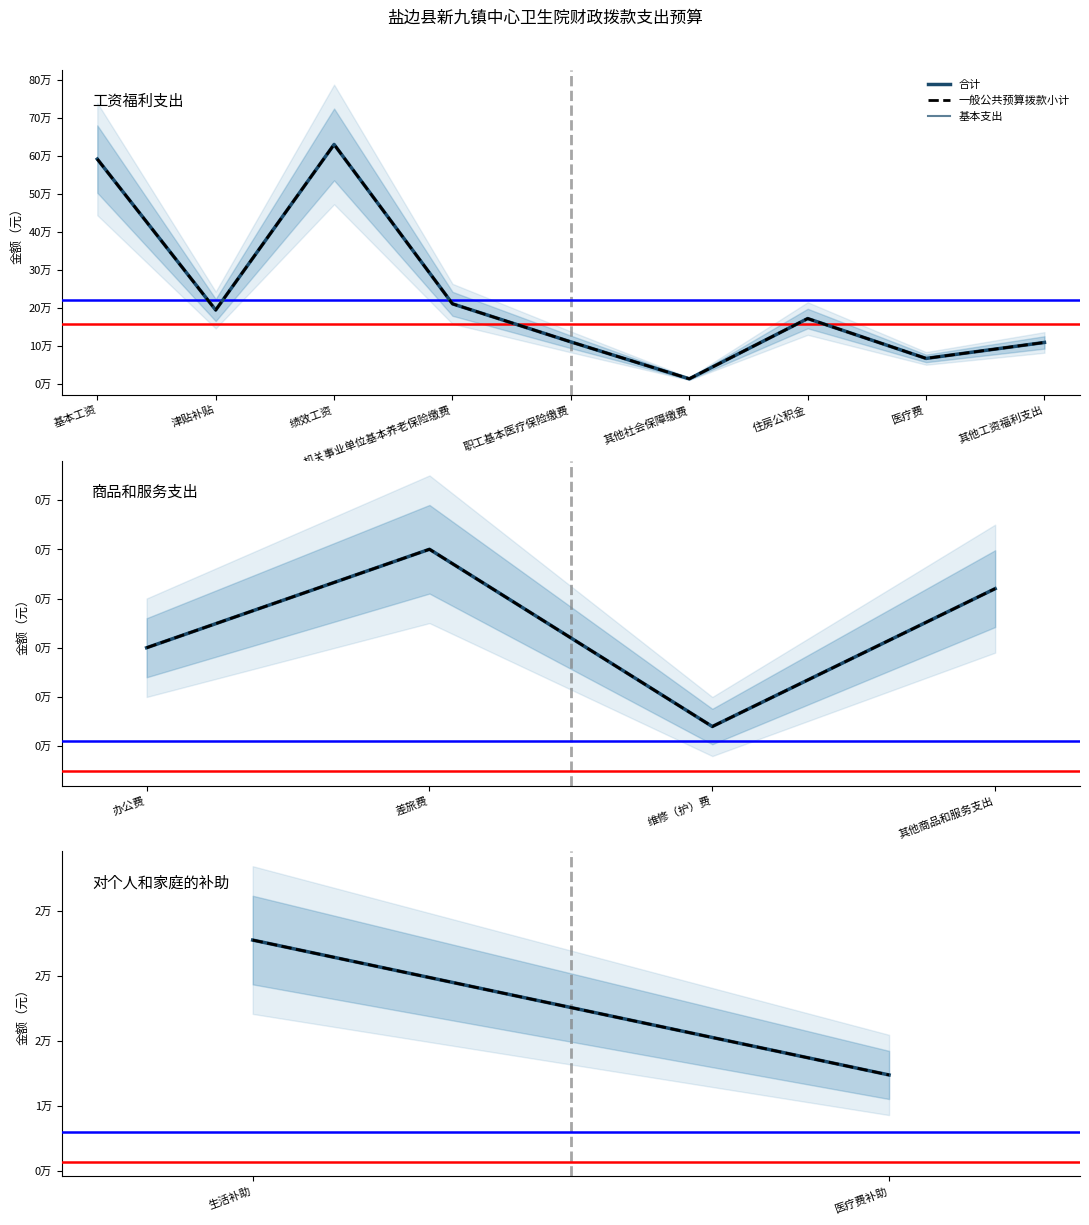

How many data points in 一般公共预算拨款小计 are less than 22752?

1